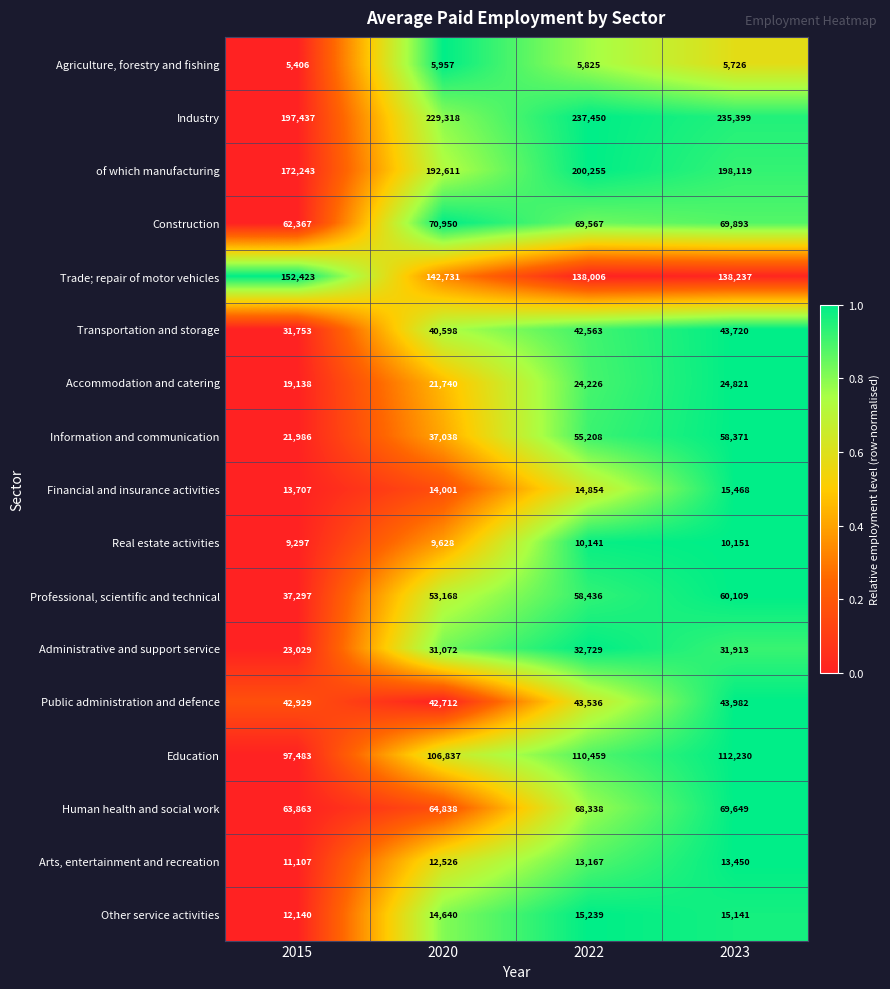

Rank the series by their maximum value, from highest to lowest.

Industry, of which manufacturing, Trade; repair of motor vehicles, Education, Construction, Human health and social work, Professional, scientific and technical, Information and communication, Public administration and defence, Transportation and storage, Administrative and support service, Accommodation and catering, Financial and insurance activities, Other service activities, Arts, entertainment and recreation, Real estate activities, Agriculture, forestry and fishing